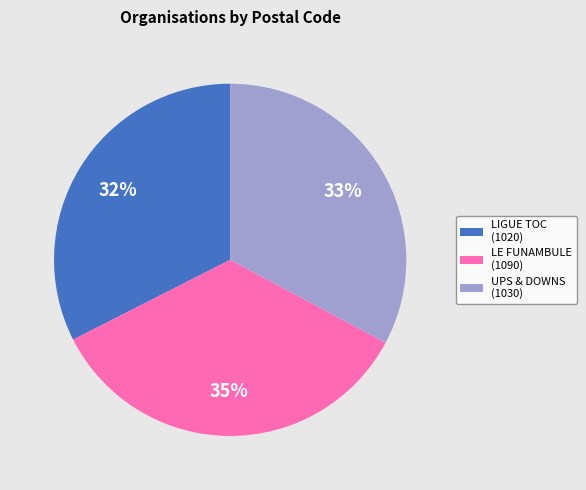

How many slices are in this pie chart?

3